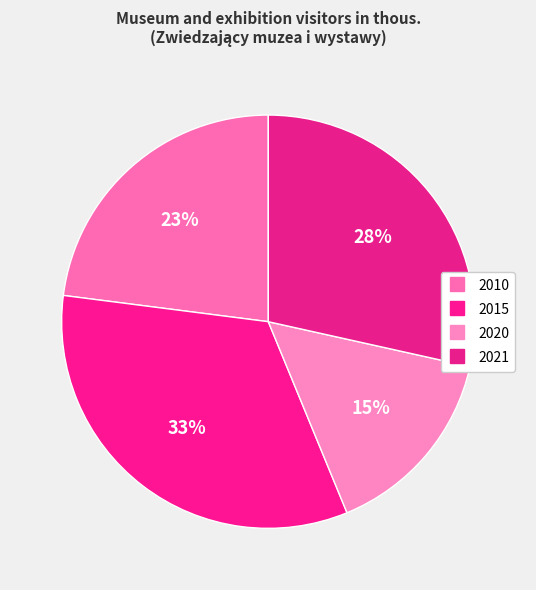

To the nearest percent, what percentage of the pie is 2015?

33%